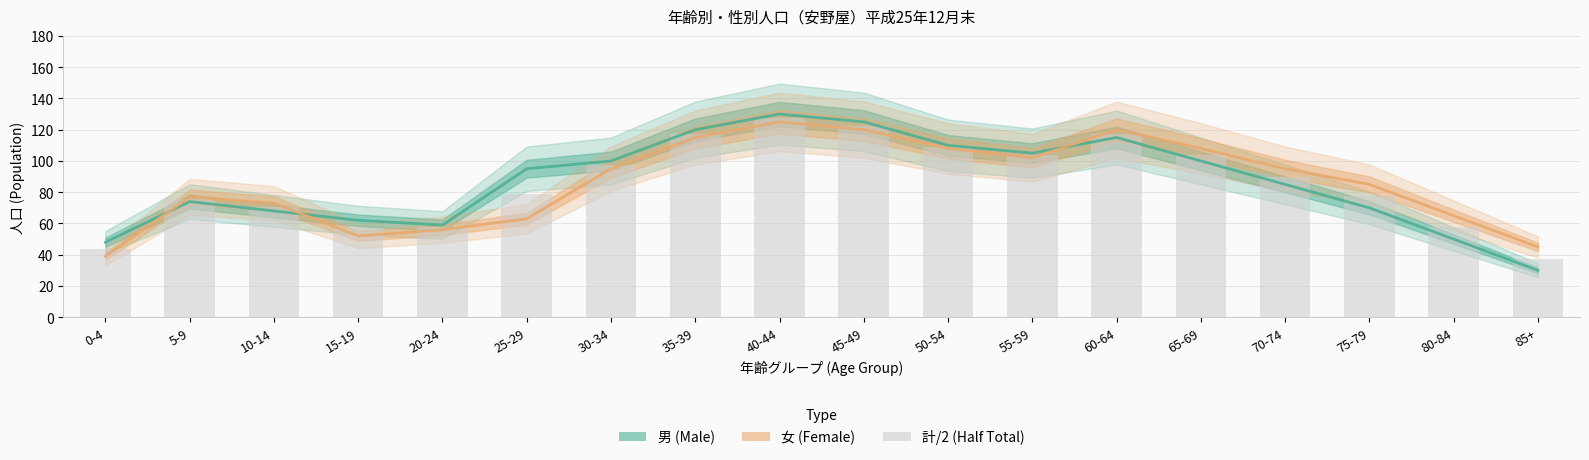

List the labels in order of 女 (Female) value, largest first.

40-44, 45-49, 60-64, 35-39, 50-54, 65-69, 55-59, 30-34, 70-74, 75-79, 5-9, 10-14, 80-84, 25-29, 20-24, 15-19, 85+, 0-4